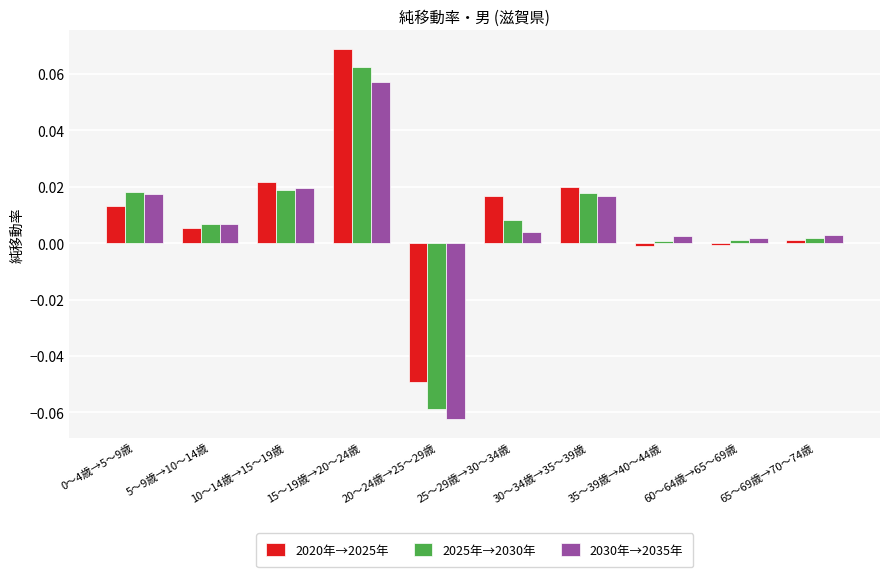

True or false: 2025年→2030年 has a value of 0.0 at 25～29歳→30～34歳.

True